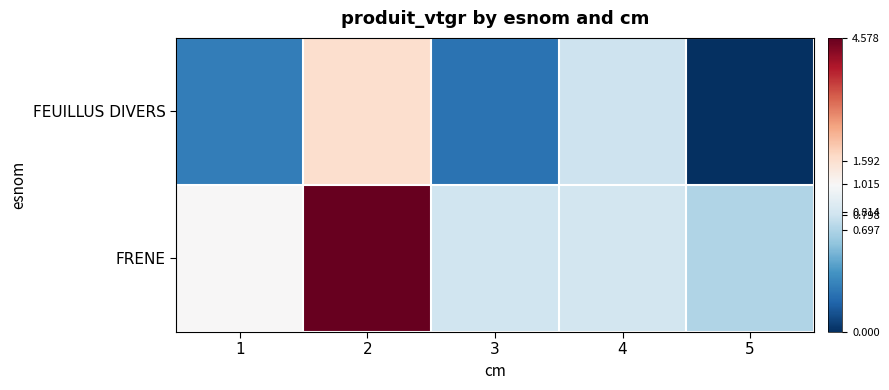

Which series has the largest range (max minus min)?

FRENE